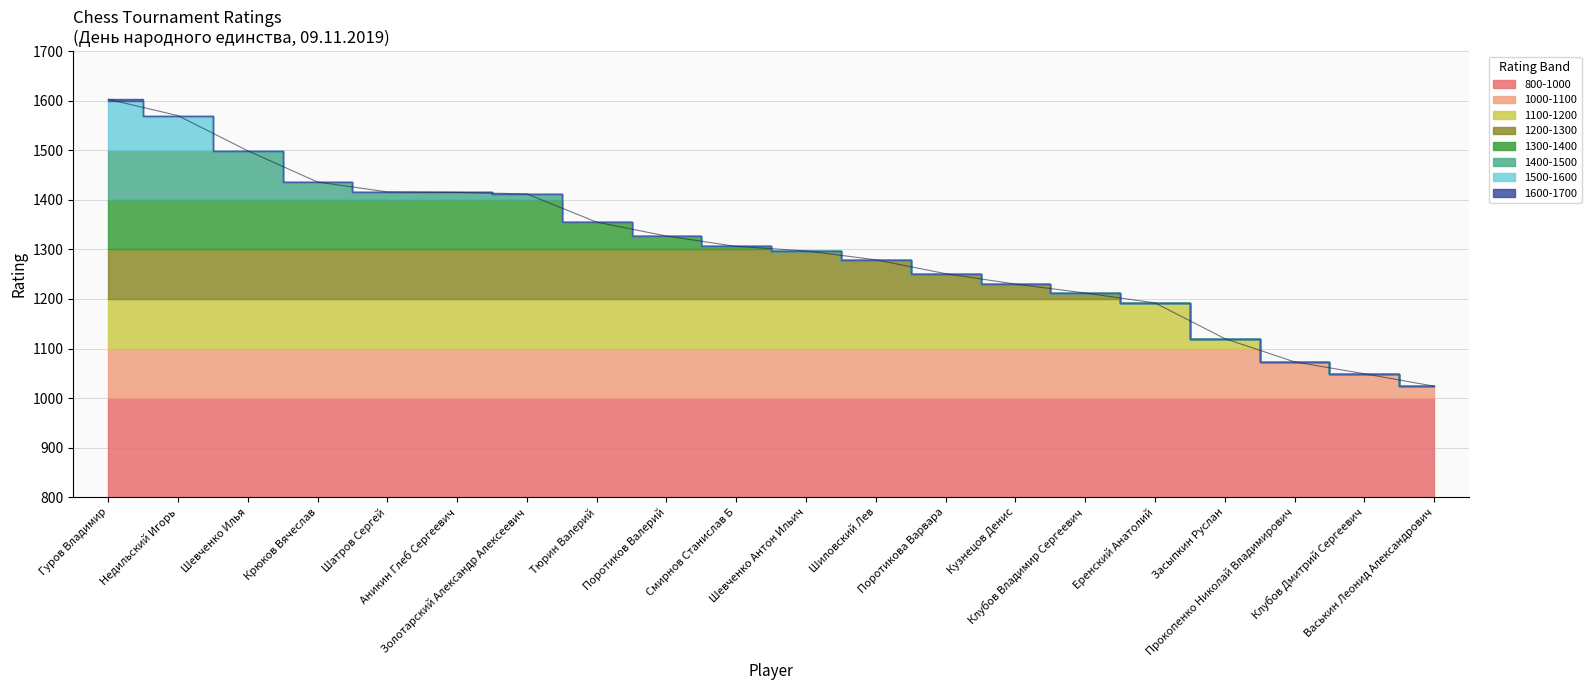

Rank the categories by value from lowest to highest.

Васькин Леонид Александрович, Клубов Дмитрий Сергеевич, Прокопенко Николай Владимирович, Засыпкин Руслан, Еренский Анатолий, Клубов Владимир Сергеевич, Кузнецов Денис, Поротикова Варвара, Шиловский Лев, Шевченко Антон Ильич, Смирнов Станислав Б, Поротиков Валерий, Тюрин Валерий, Золотарский Александр Алексеевич, Аникин Глеб Сергеевич, Шатров Сергей, Крюков Вячеслав, Шевченко Илья, Недильский Игорь, Гуров Владимир